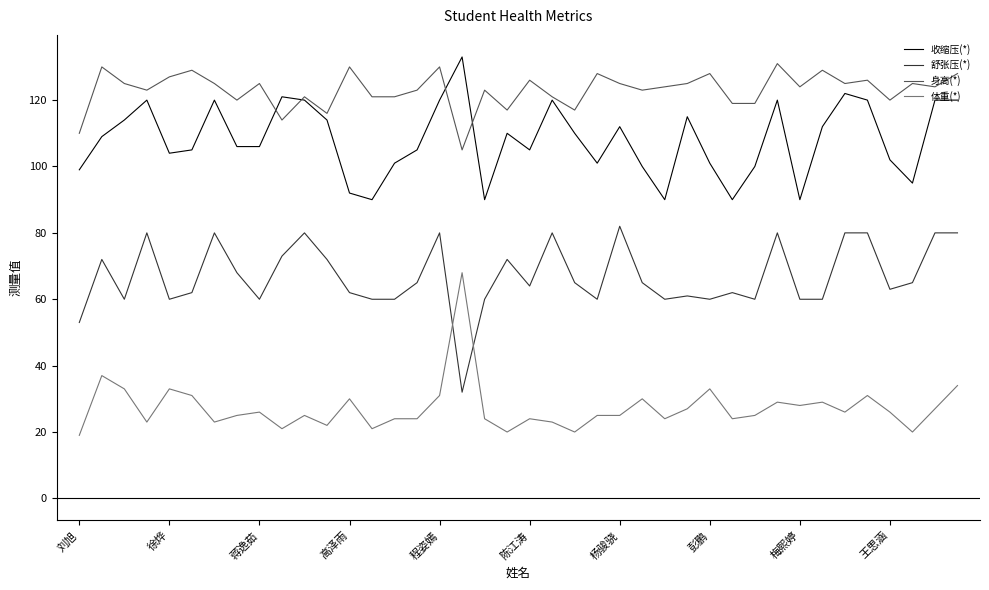

Reading left to right, transcribe all the data shown in this chart.

收缩压(*): 99	109	114	120	104	105	120	106	106	121	120	114	92	90	101	105	120	133	90	110	105	120	110	101	112	100	90	115	101	90	100	120	90	112	122	120	102	95	120	120
舒张压(*): 53	72	60	80	60	62	80	68	60	73	80	72	62	60	60	65	80	32	60	72	64	80	65	60	82	65	60	61	60	62	60	80	60	60	80	80	63	65	80	80
身高(*): 110	130	125	123	127	129	125	120	125	114	121	116	130	121	121	123	130	105	123	117	126	121	117	128	125	123	124	125	128	119	119	131	124	129	125	126	120	125	124	128
体重(*): 19	37	33	23	33	31	23	25	26	21	25	22	30	21	24	24	31	68	24	20	24	23	20	25	25	30	24	27	33	24	25	29	28	29	26	31	26	20	27	34